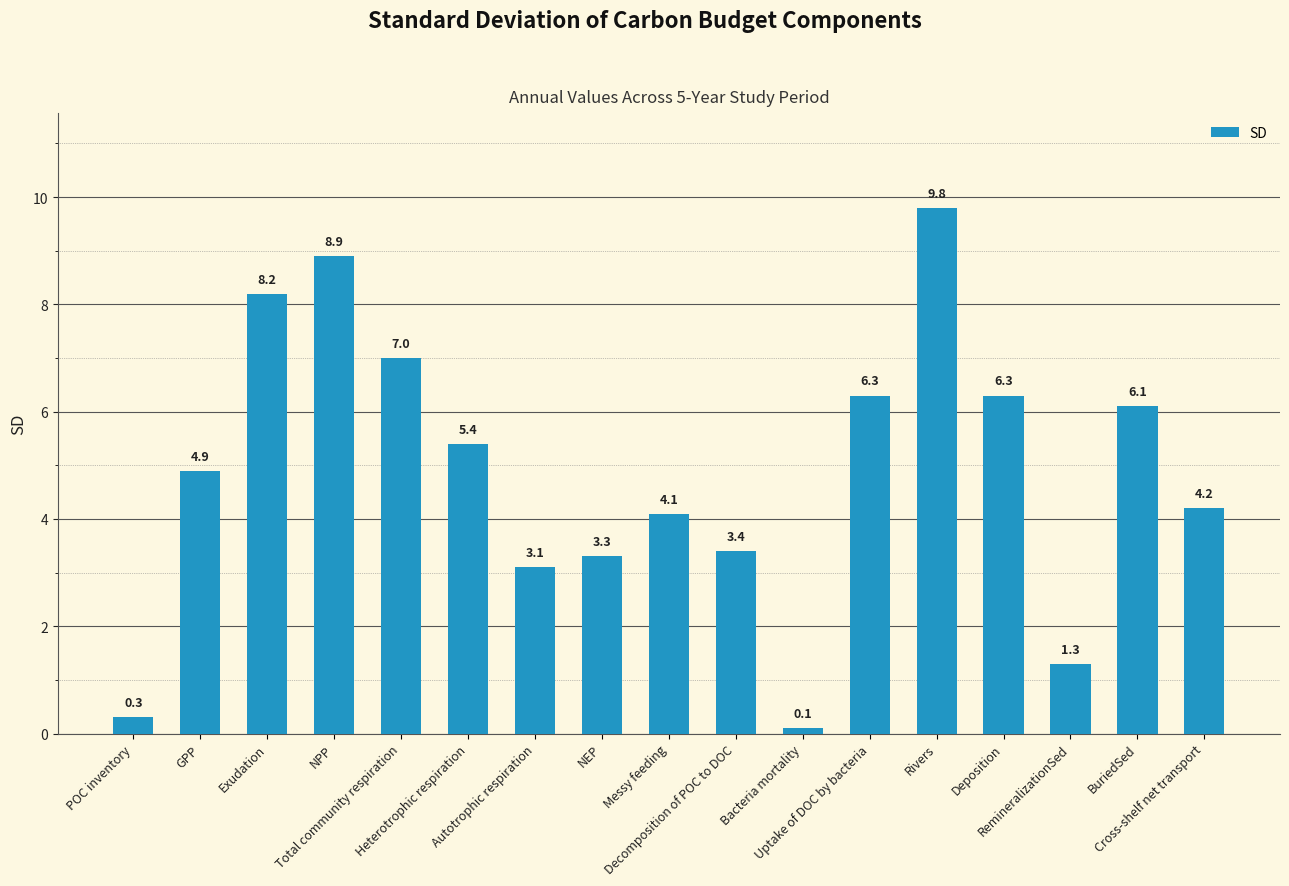

Where is the data nearest to the value 4?

Messy feeding